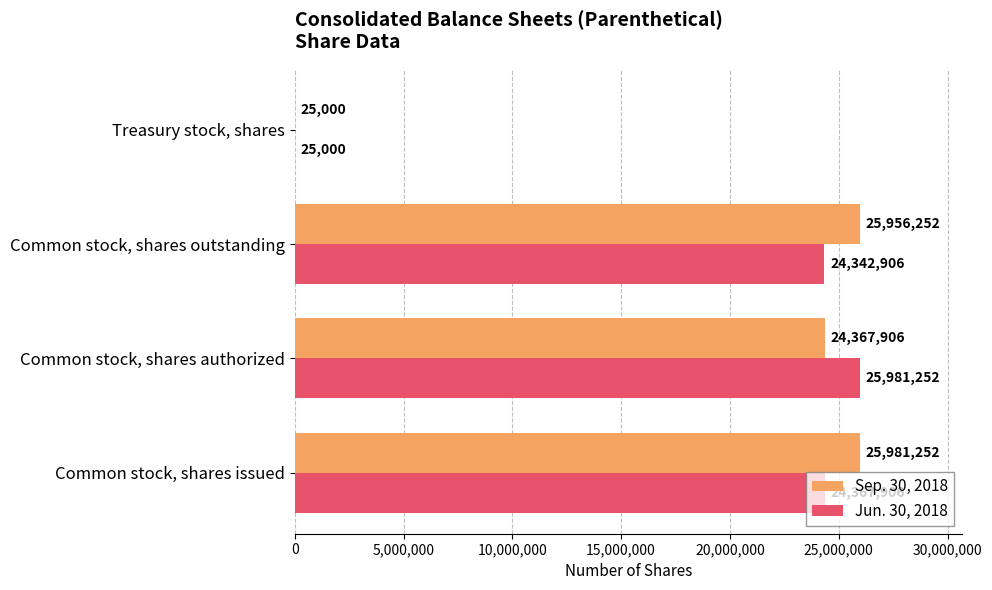

Between Common stock, shares issued and Treasury stock, shares, which series saw the biggest shift?

Sep. 30, 2018